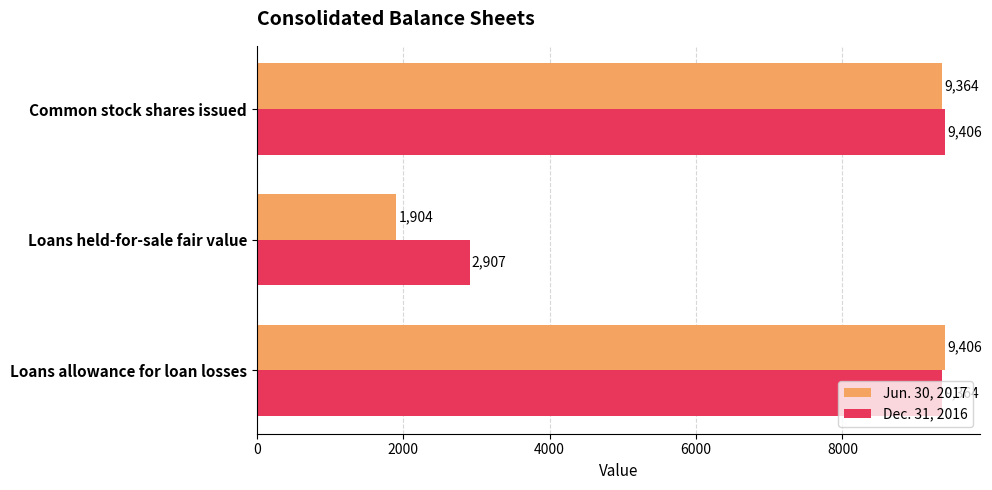

Which series has the largest total across all categories?

Dec. 31, 2016